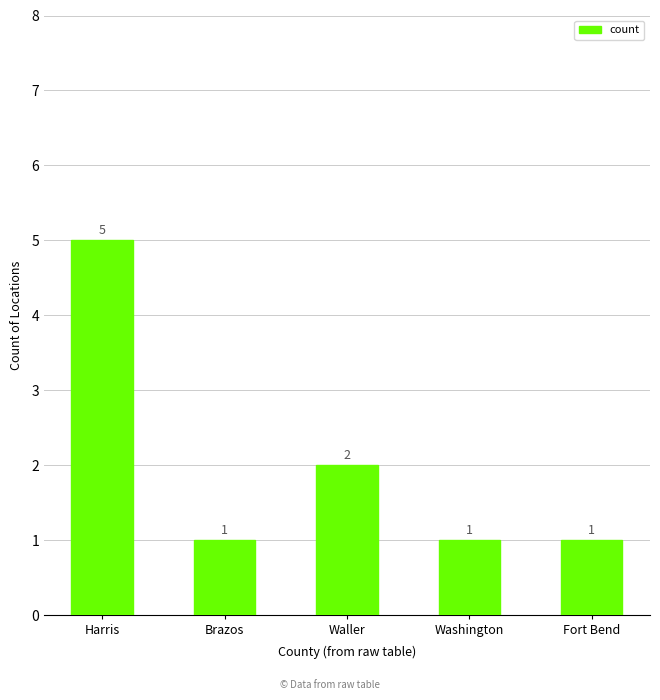

What is the smallest value displayed?

1